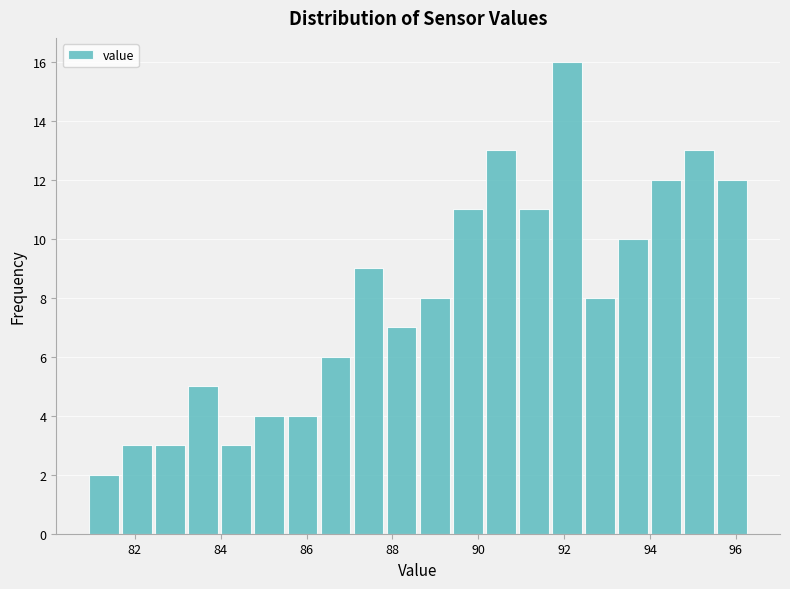

Read against the x-axis, roughly where is the centre of the tallest bar?

92.0